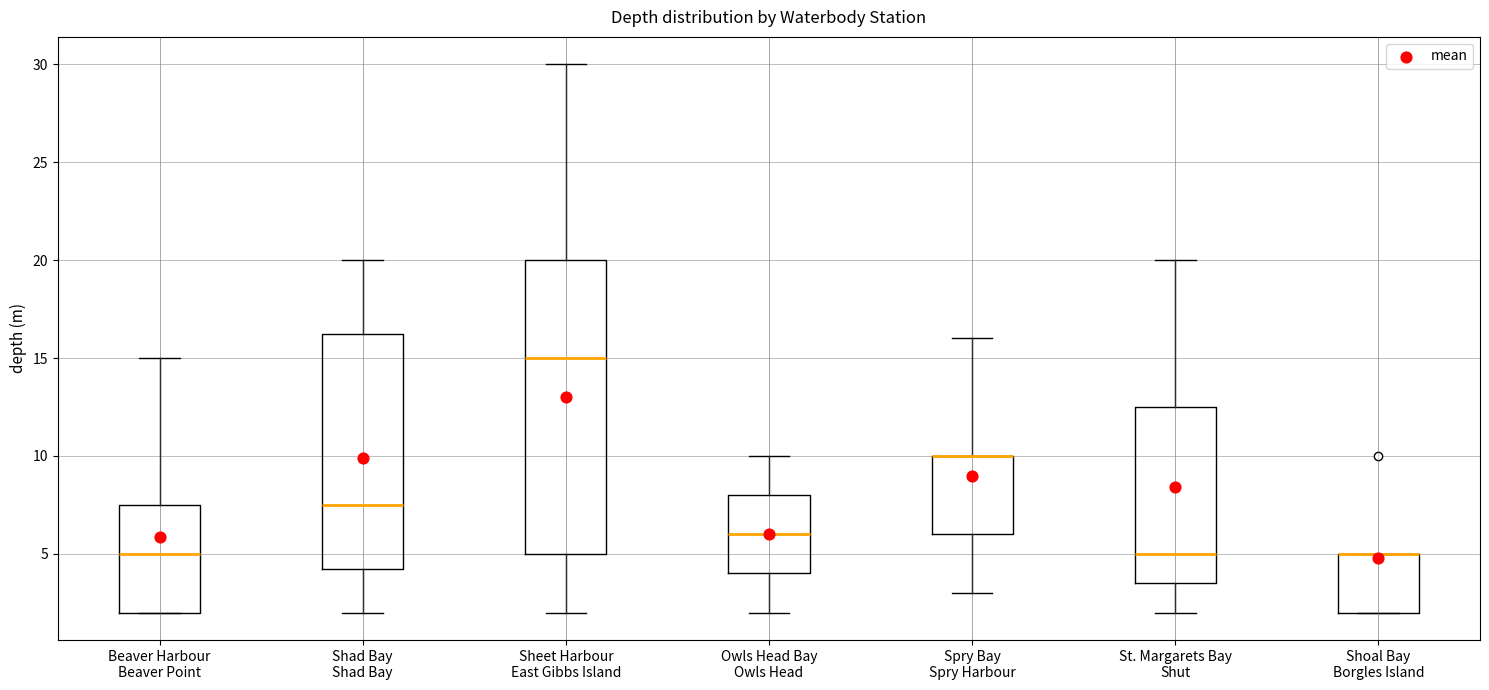

Which box is the tallest, from its lower edge to its upper edge?

Sheet Harbour East Gibbs Island